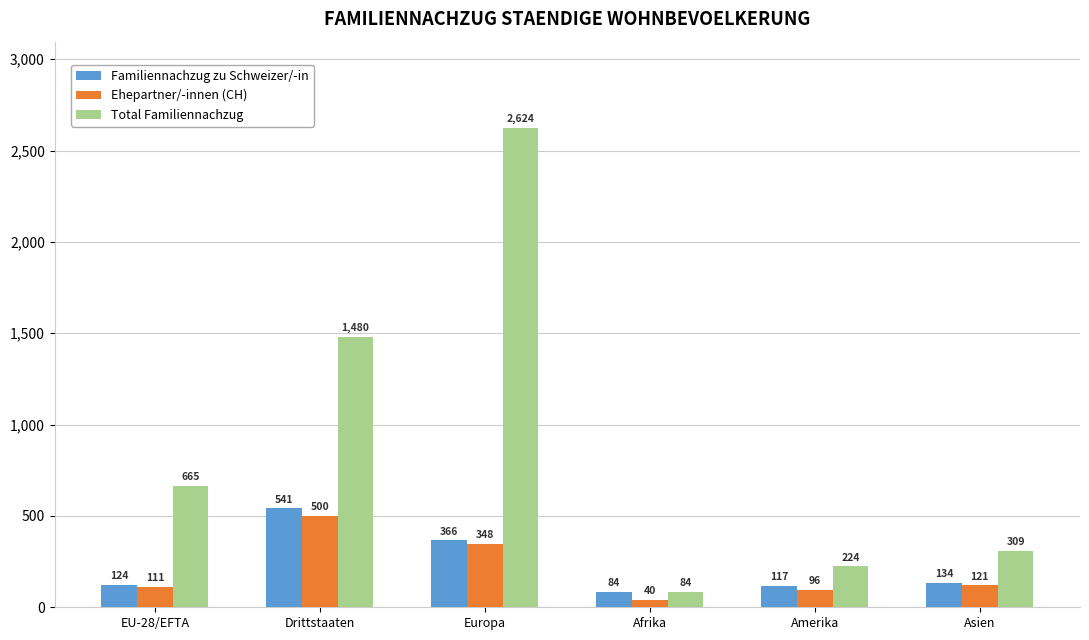

Reading right to left, transcribe all the data shown in this chart.

Familiennachzug zu Schweizer/-in: Asien=134	Amerika=117	Afrika=84	Europa=366	Drittstaaten=541	EU-28/EFTA=124
Ehepartner/-innen (CH): Asien=121	Amerika=96	Afrika=40	Europa=348	Drittstaaten=500	EU-28/EFTA=111
Total Familiennachzug: Asien=309	Amerika=224	Afrika=84	Europa=2624	Drittstaaten=1480	EU-28/EFTA=665